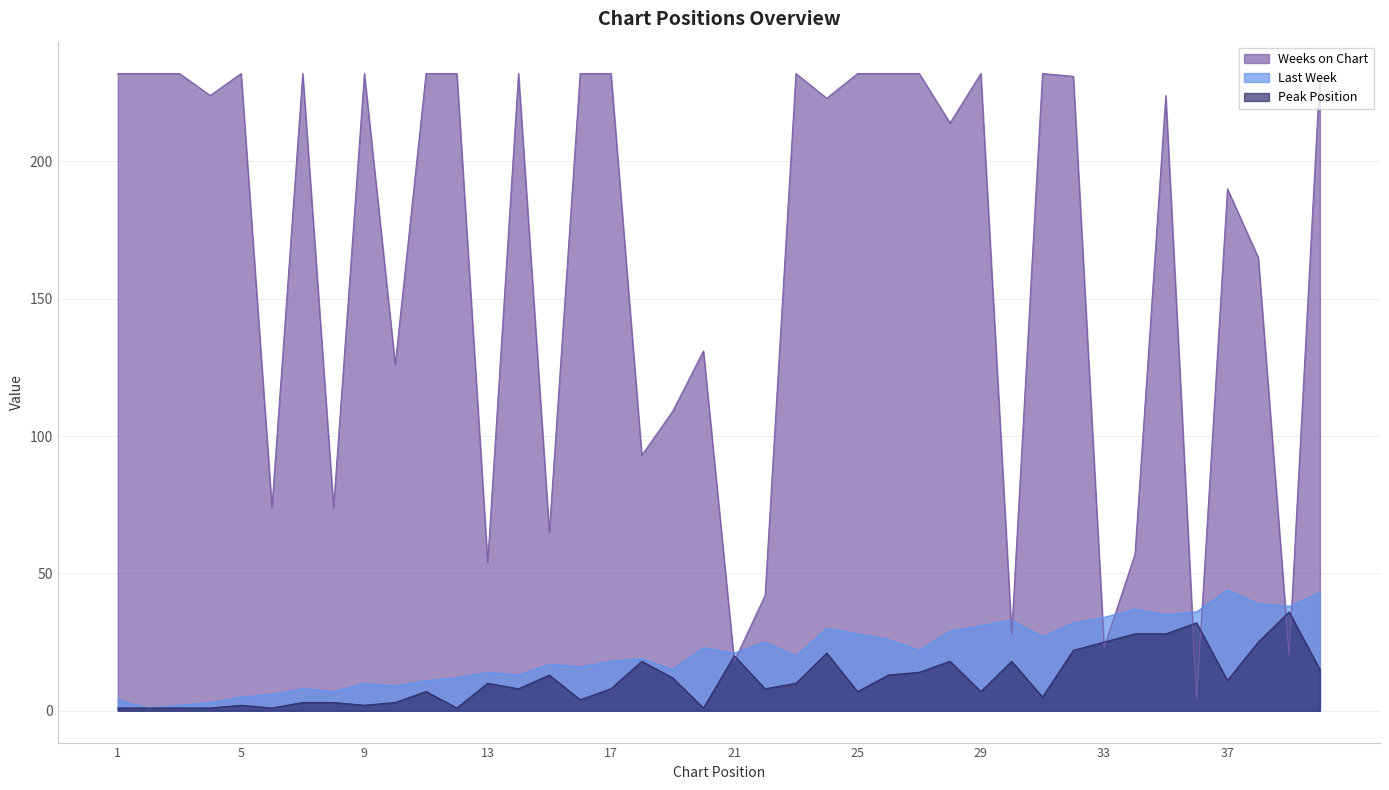

Rank the series by their maximum value, from highest to lowest.

Weeks on Chart, Last Week, Peak Position